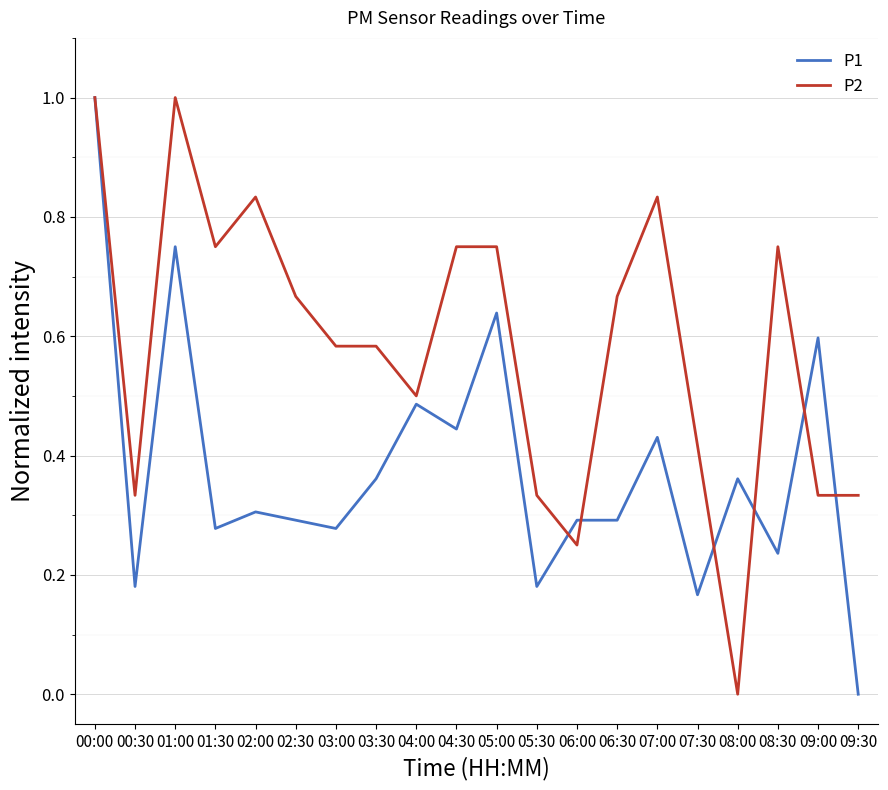

Which series changed the most between 08:30 and 09:30?

P2